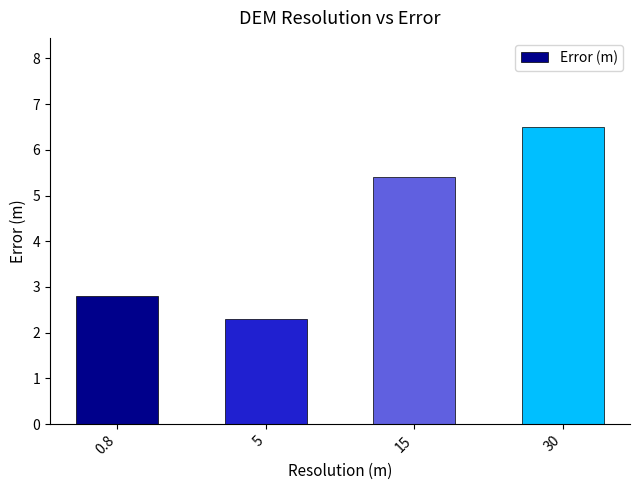

Which category has the highest value across all series?

30